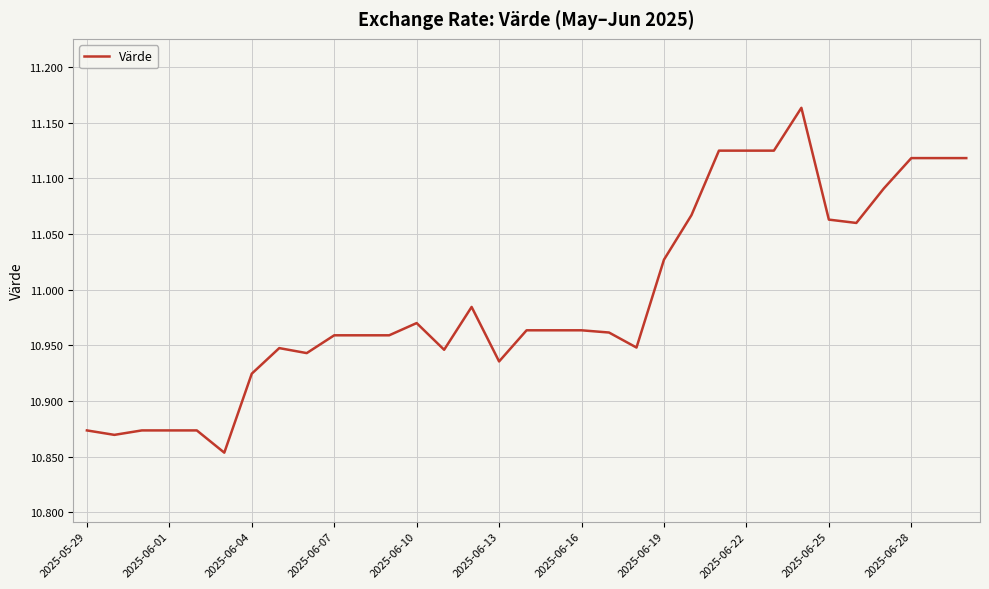

What is the difference between the maximum and minimum values?

0.3